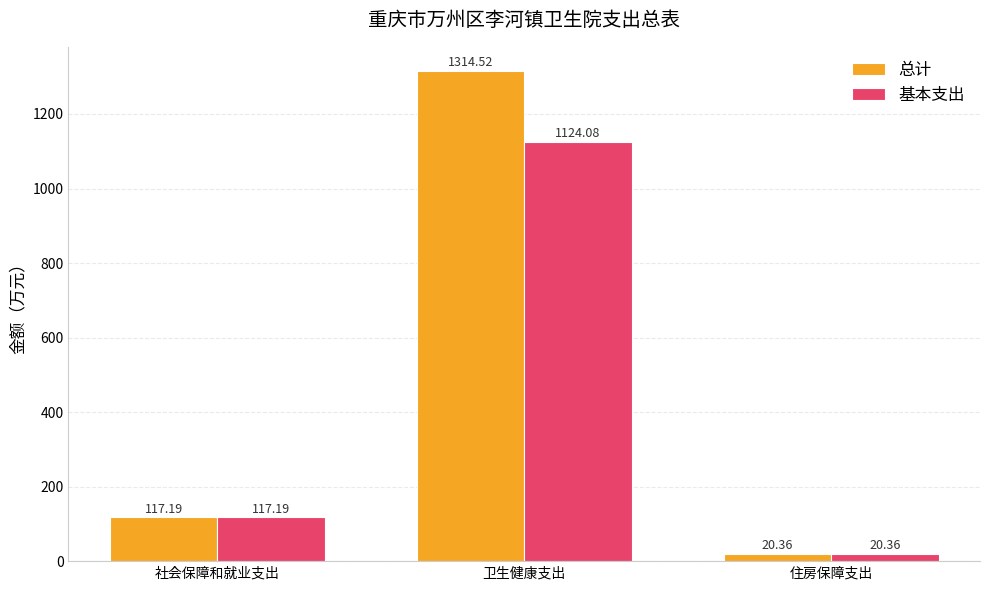

Is the value of 总计 at 住房保障支出 greater than the value of 基本支出 at 卫生健康支出?

No